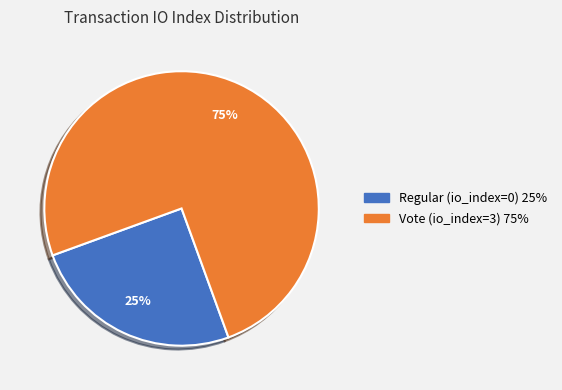

Is it true that Regular (io_index=0) is 14% of the pie?

False